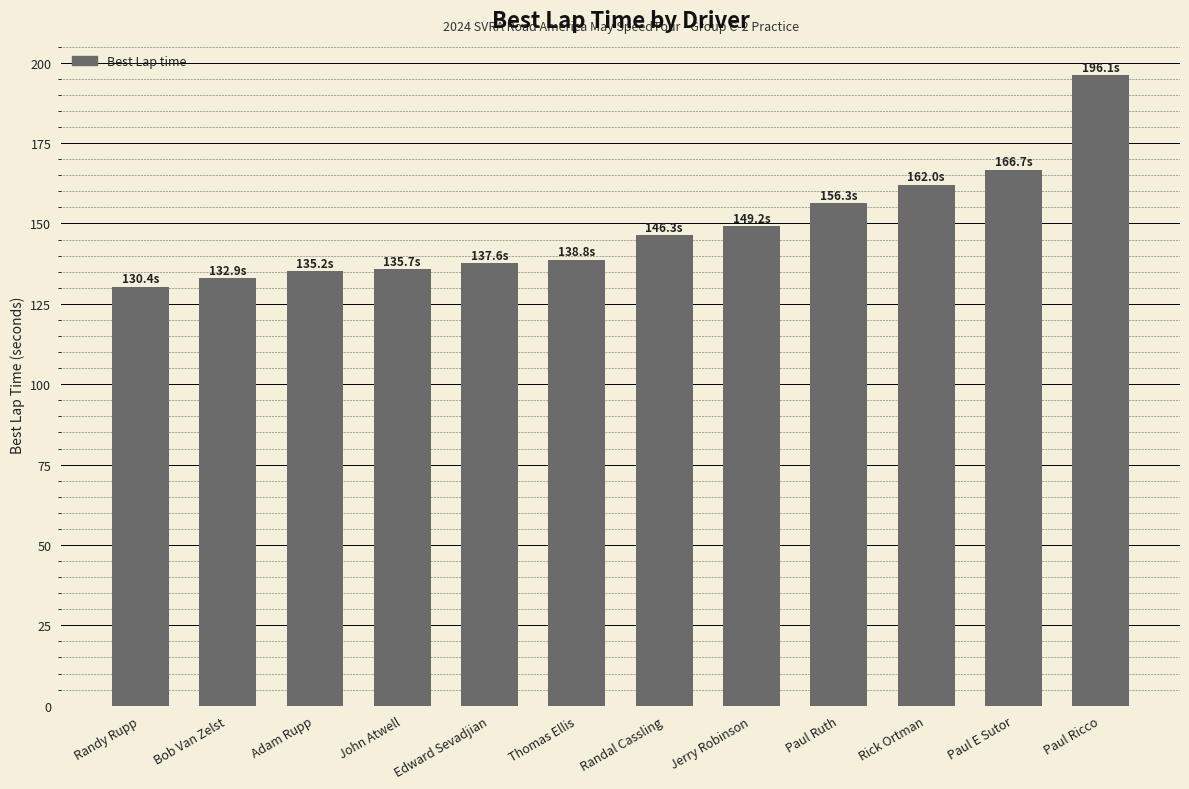

What is the label of the 8th bar from the right?

Edward Sevadjian